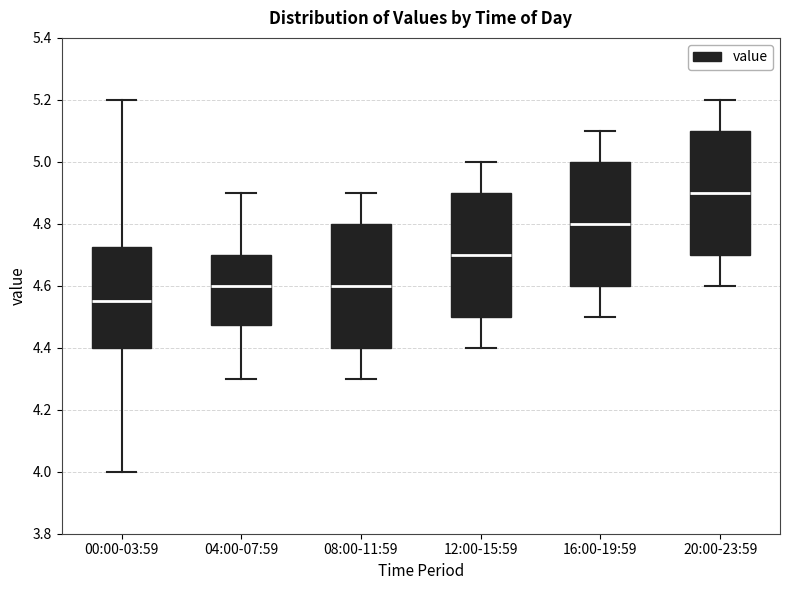

Which box's median line is the lowest?

00:00-03:59